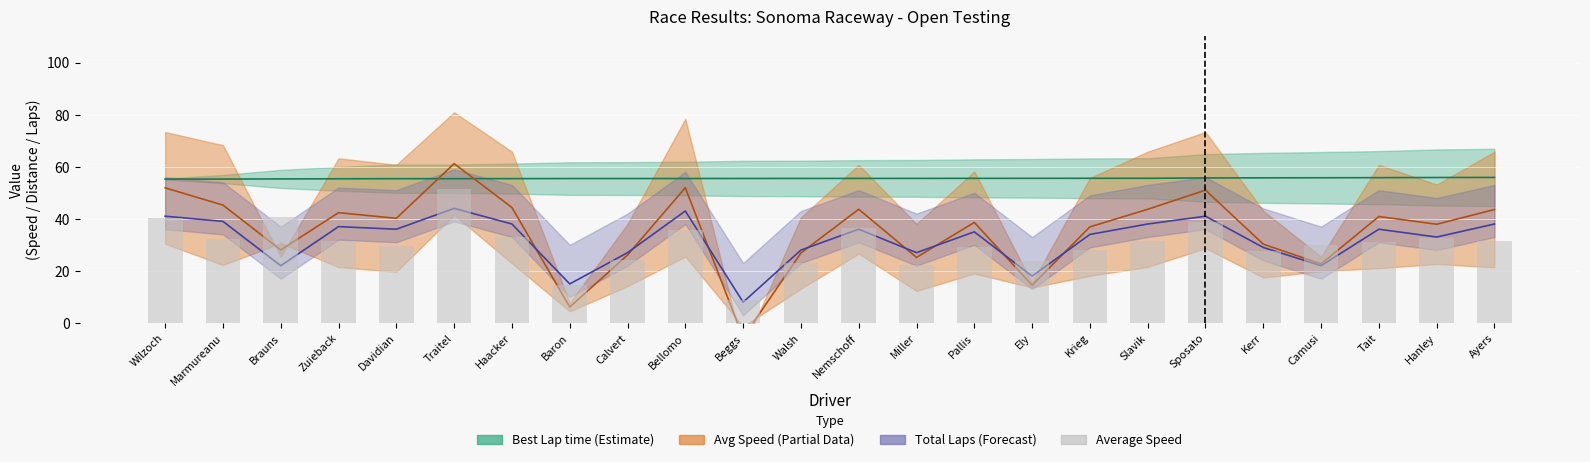

What is the average value?

30.3